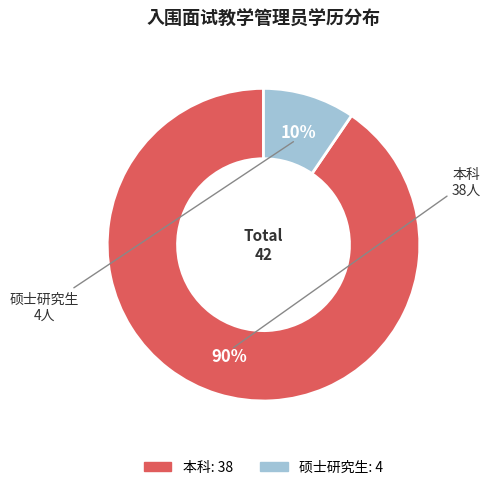

Is 硕士研究生 the majority of the pie?

No